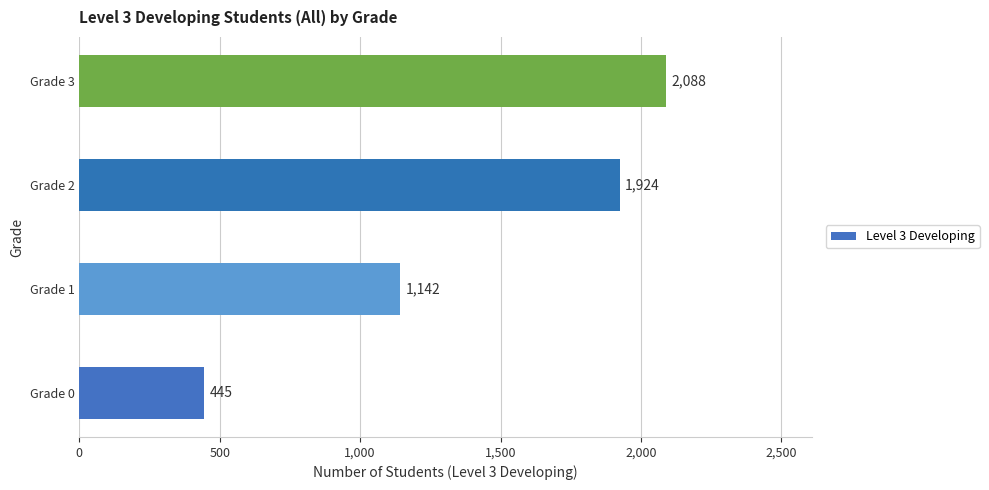

What is the difference between the values at Grade 2 and Grade 0?

1479